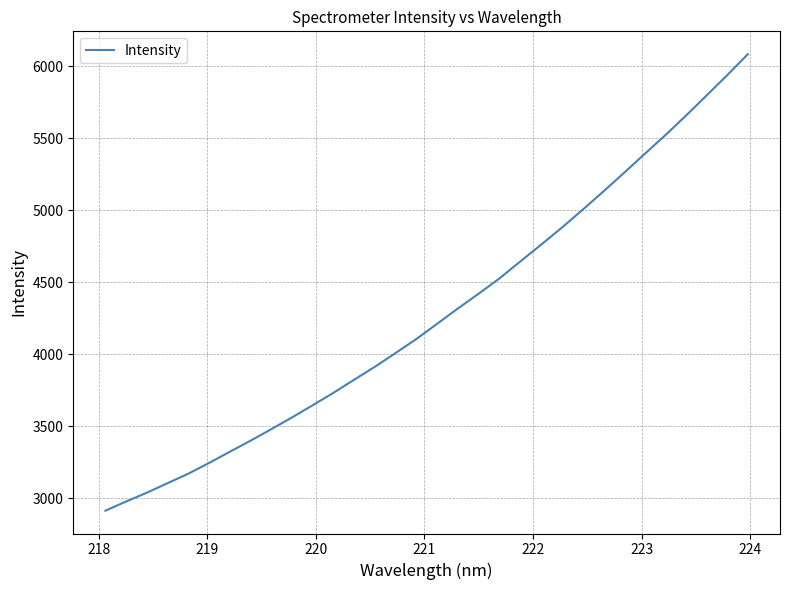

What is the greatest value displayed?

6083.9